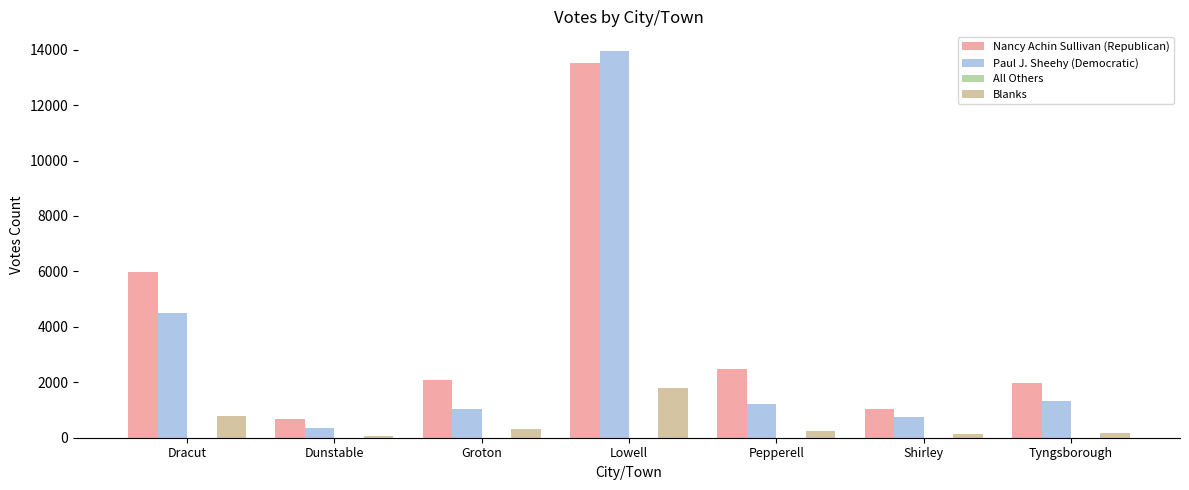

How many series are shown in this chart?

4